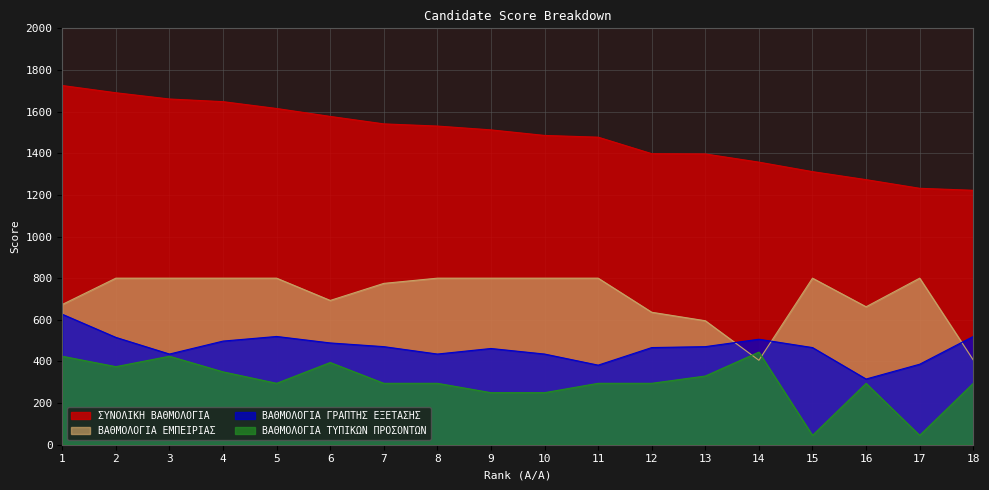

What is the value of the ΣΥΝΟΛΙΚΗ ΒΑΘΜΟΛΟΓΙΑ point at the 17th from the left?

1231.7